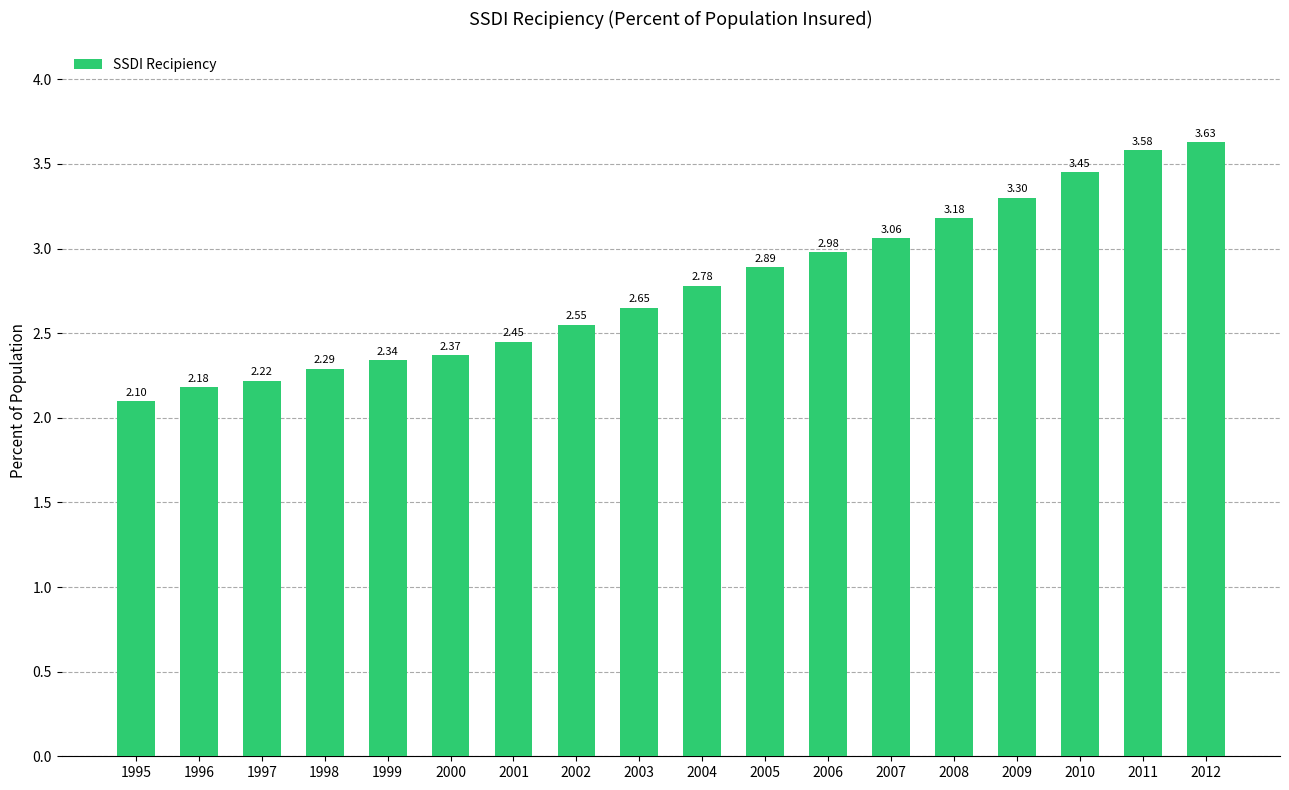

The value at 2005 is 2.9. True or false?

True